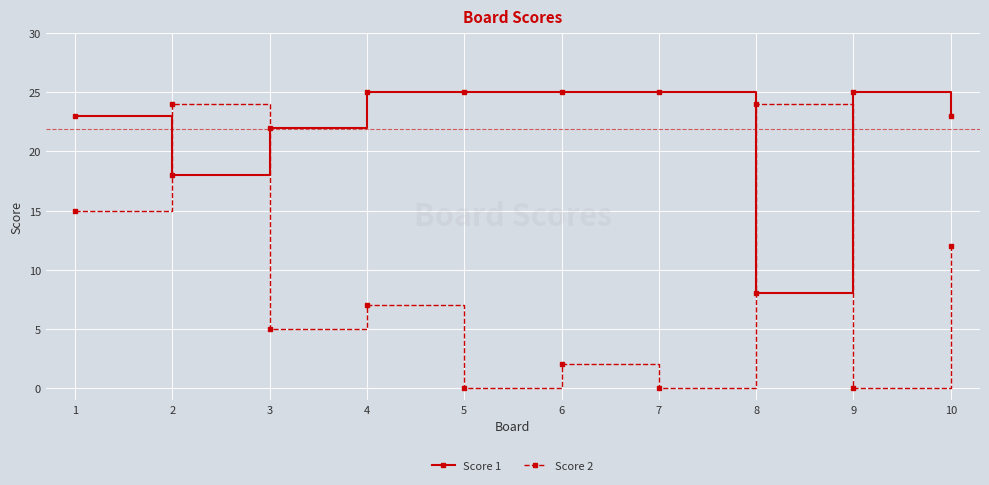

The Score 2 series shows -13 at 7. True or false?

False